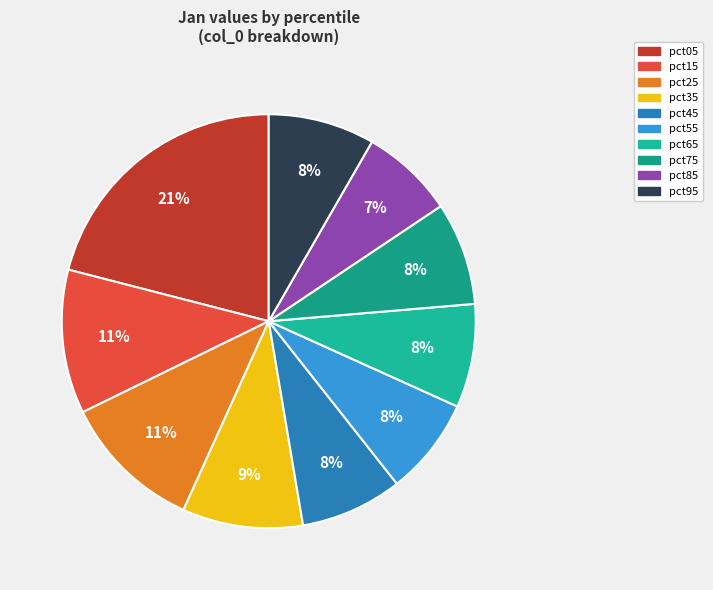

To the nearest percent, what is the difference between the largest and smallest slice percentages?

14%